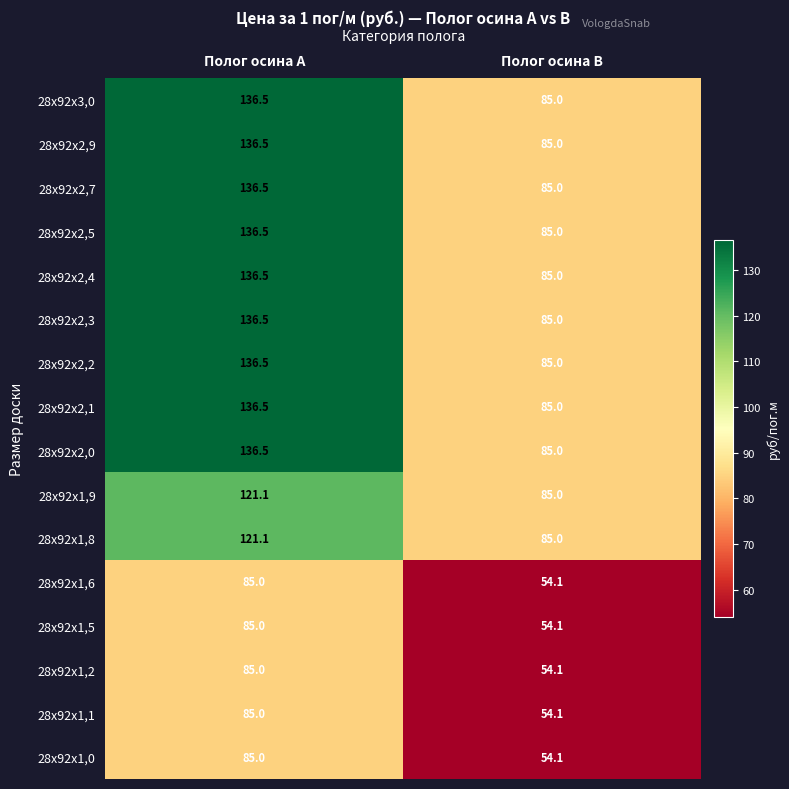

List the labels in order of 28х92х2,3 value, smallest first.

Полог осина В, Полог осина А